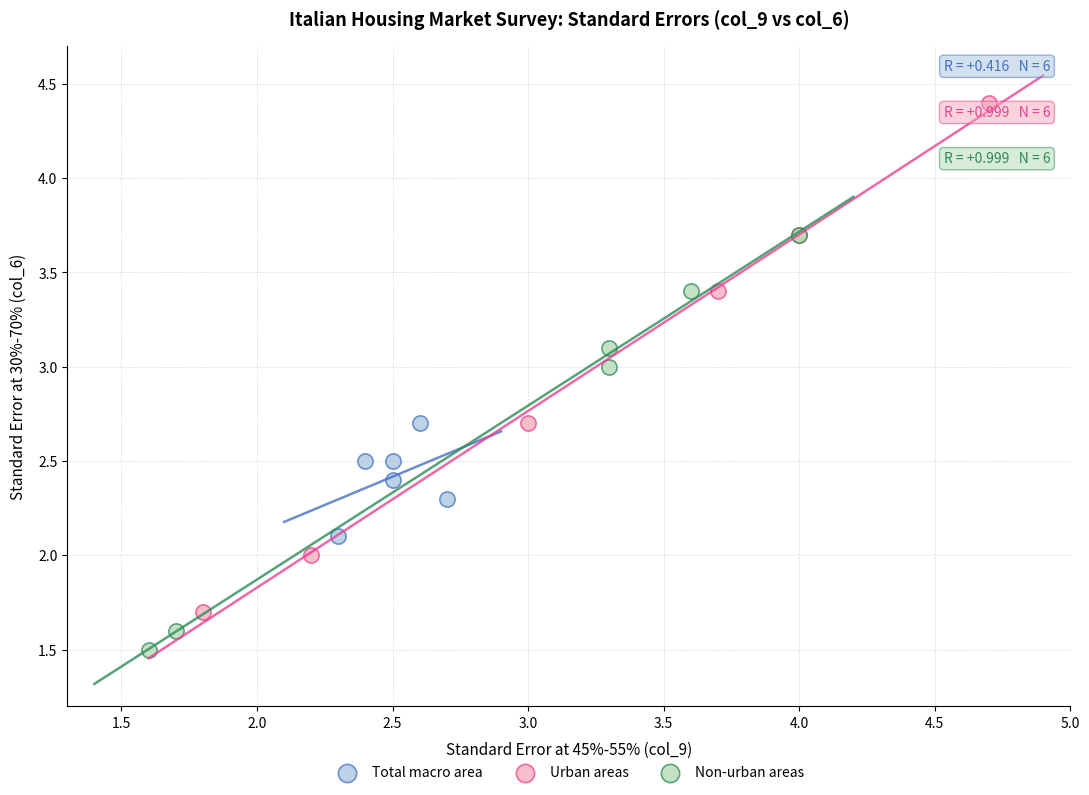

Which series reaches the minimum Y coordinate?

Non-urban areas